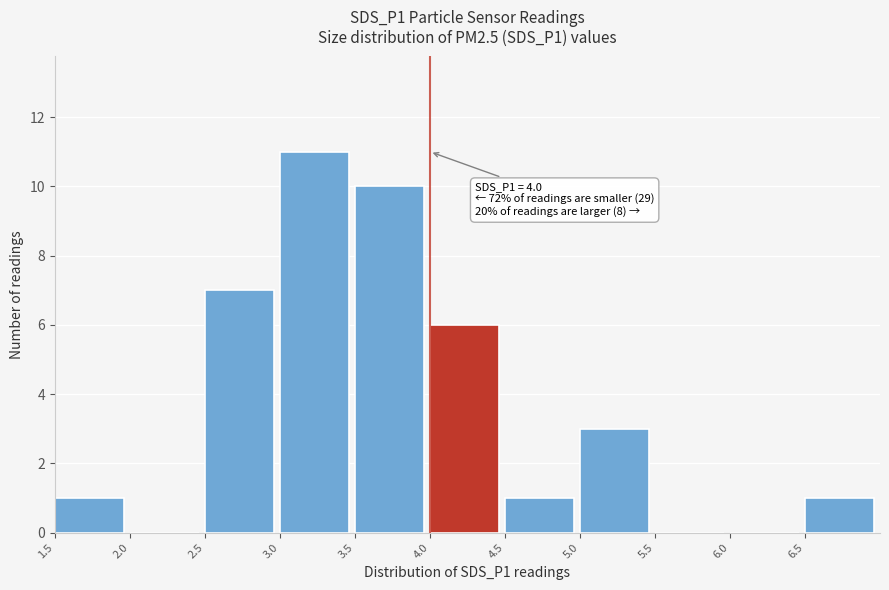

Over which range of the x-axis is the bar tallest?

3.0 to 3.5